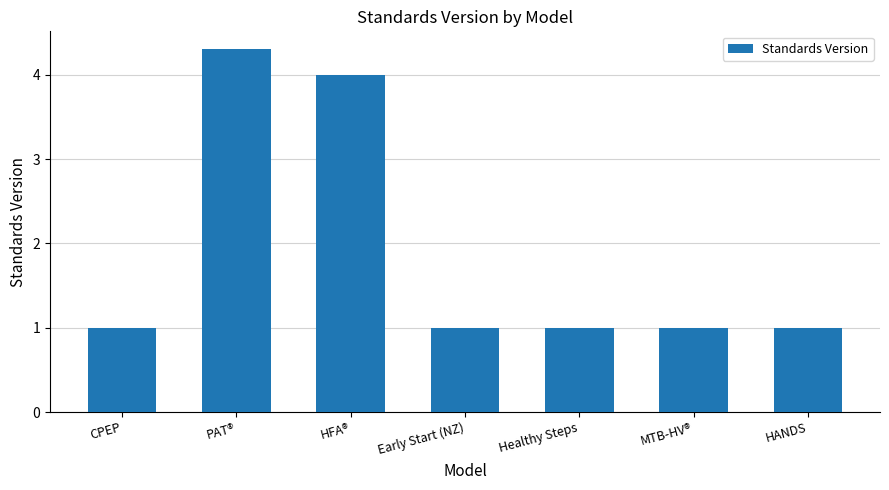

How many data points does each series have?

7